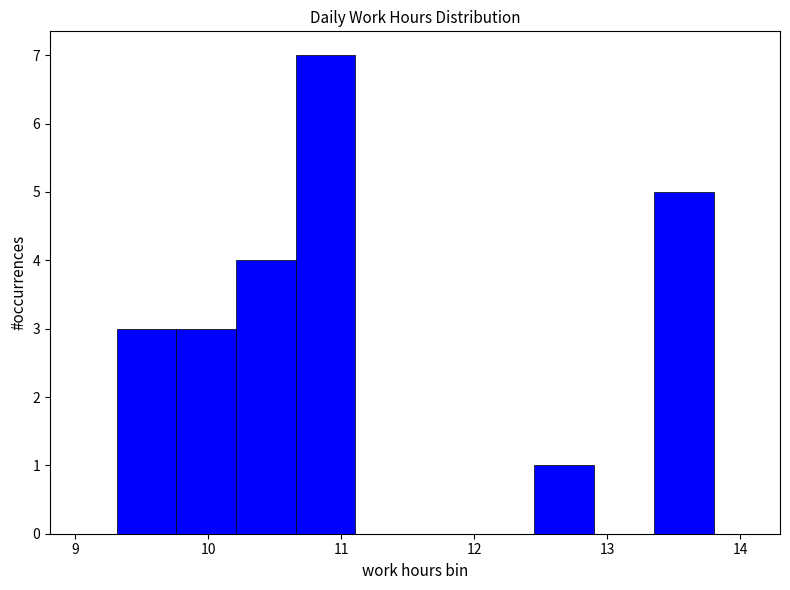

Reading left to right, list every bar in this chart as the range it spans on the x-axis followed by its height. Neither the bar edges nor the heights are printed on the chart, so give them approximately, as read against the axes.

9.3 to 9.8: 3
9.8 to 10.2: 3
10.2 to 10.7: 4
10.7 to 11.1: 7
11.1 to 11.6: 0
11.6 to 12.0: 0
12.0 to 12.5: 0
12.5 to 12.9: 1
12.9 to 13.4: 0
13.4 to 13.8: 5